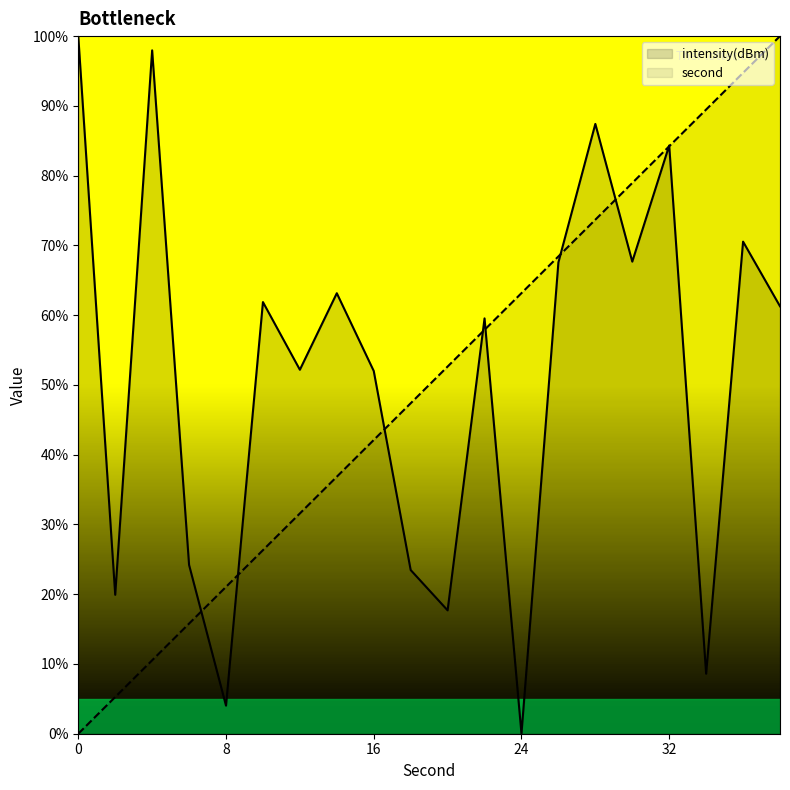

List the labels in order of intensity(dBm) value, smallest first.

24, 8, 34, 20, 2, 18, 6, 16, 12, 22, 38, 10, 14, 26, 30, 36, 32, 28, 4, 0